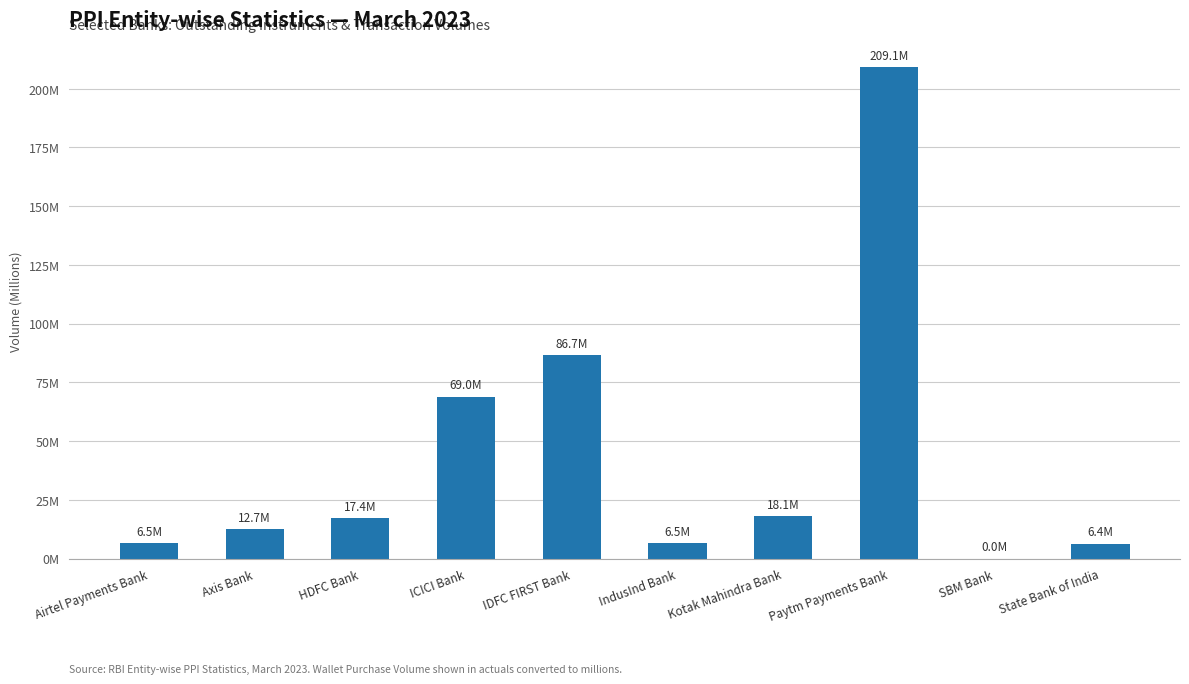

Reading right to left, transcribe all the data shown in this chart.

State Bank of India=6.4	SBM Bank=0.0	Paytm Payments Bank=209.1	Kotak Mahindra Bank=18.1	IndusInd Bank=6.5	IDFC FIRST Bank=86.7	ICICI Bank=69.0	HDFC Bank=17.4	Axis Bank=12.7	Airtel Payments Bank=6.5